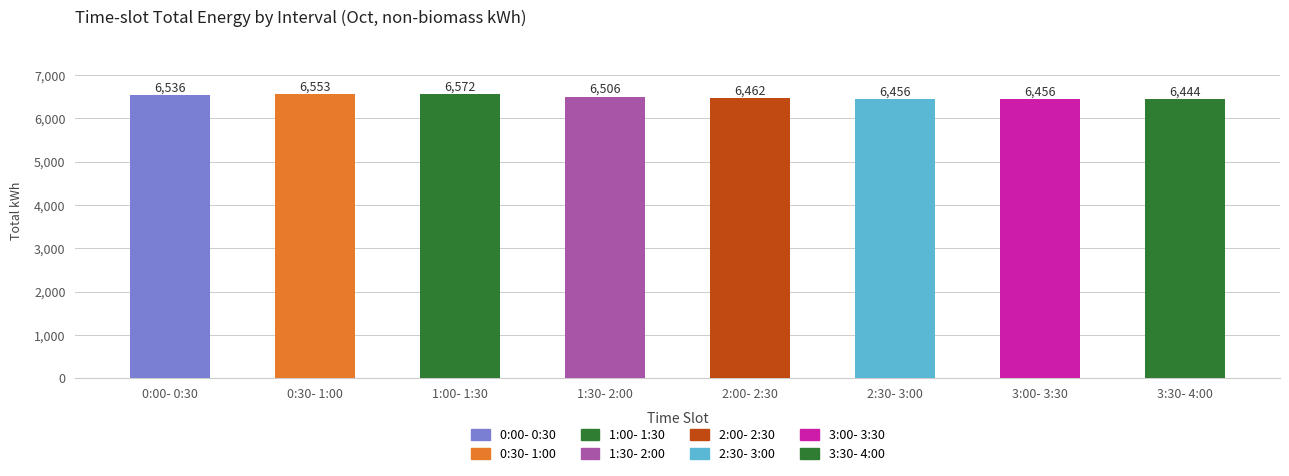

What is the label of the 3rd bar from the left?

1:00- 1:30